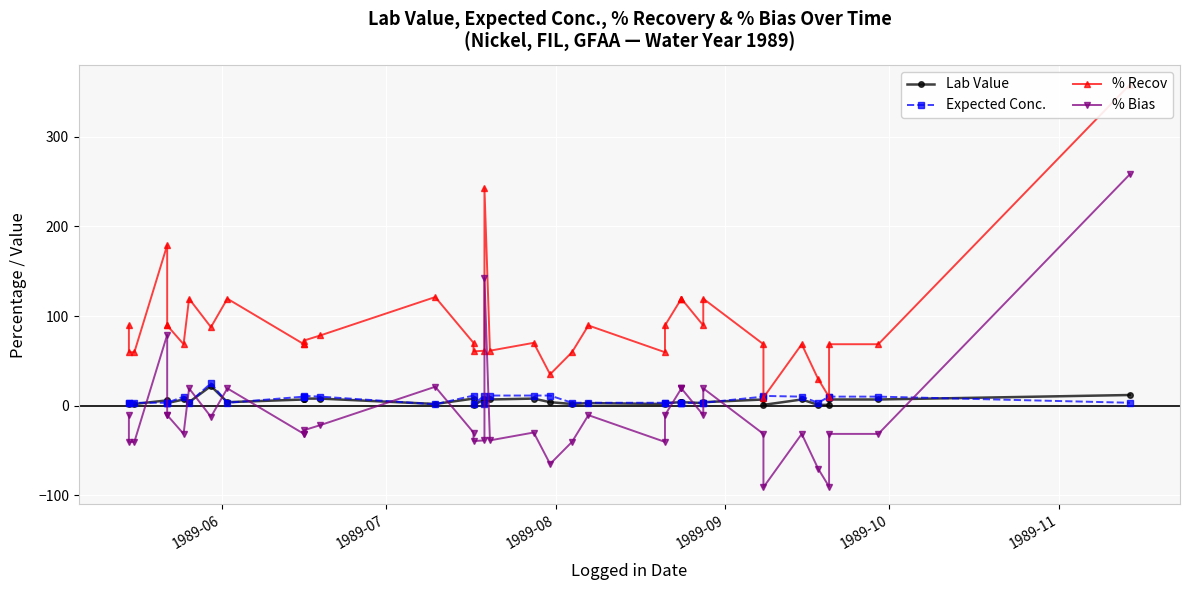

How many lines are shown in the chart?

4